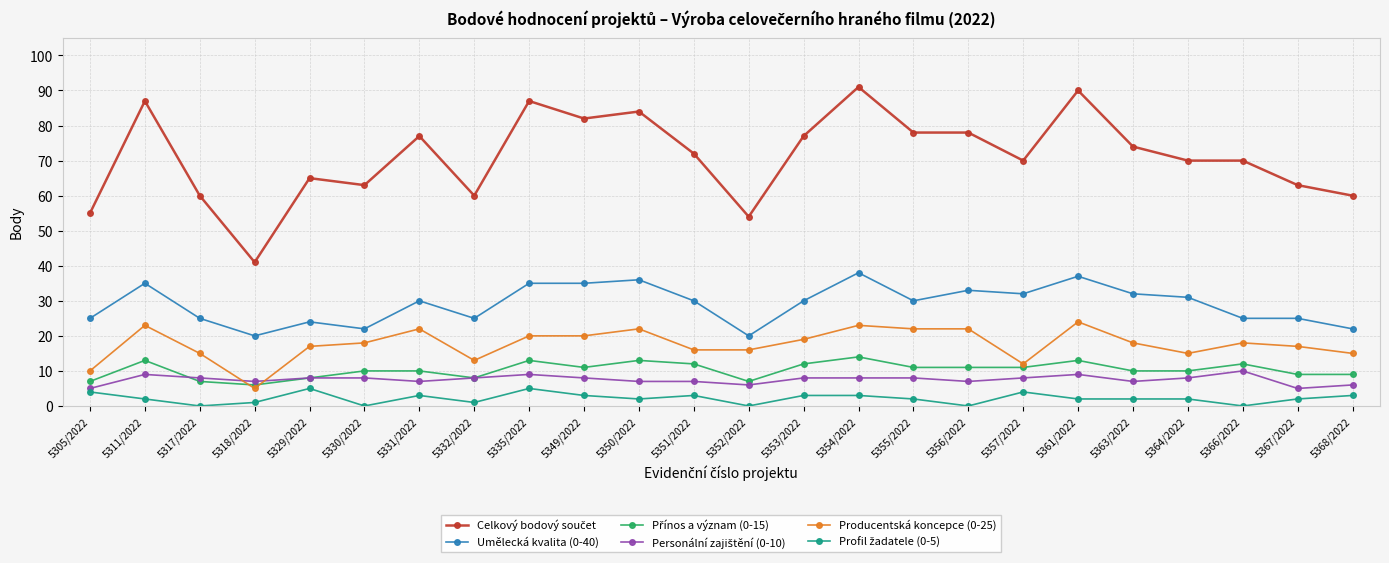

What is the label of the 23rd point from the left?

5367/2022